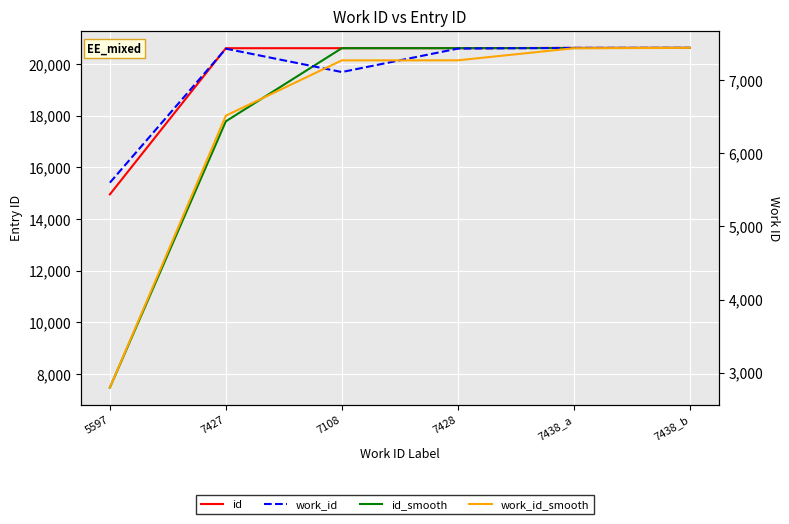

Reading right to left, list all the values displayed in this chart.

id: 7438_b=20630.0	7438_a=20629.0	7428=20619.0	7108=20618.0	7427=20617.0	5597=14959.0
id_smooth: 7438_b=20629.5	7438_a=20624.0	7428=20618.5	7108=20617.5	7427=17788.0	5597=7479.5
work_id: 7438_b=7438.0	7438_a=7438.0	7428=7428.0	7108=7108.0	7427=7427.0	5597=5597.0
work_id_smooth: 7438_b=7438.0	7438_a=7433.0	7428=7268.0	7108=7267.5	7427=6512.0	5597=2798.5